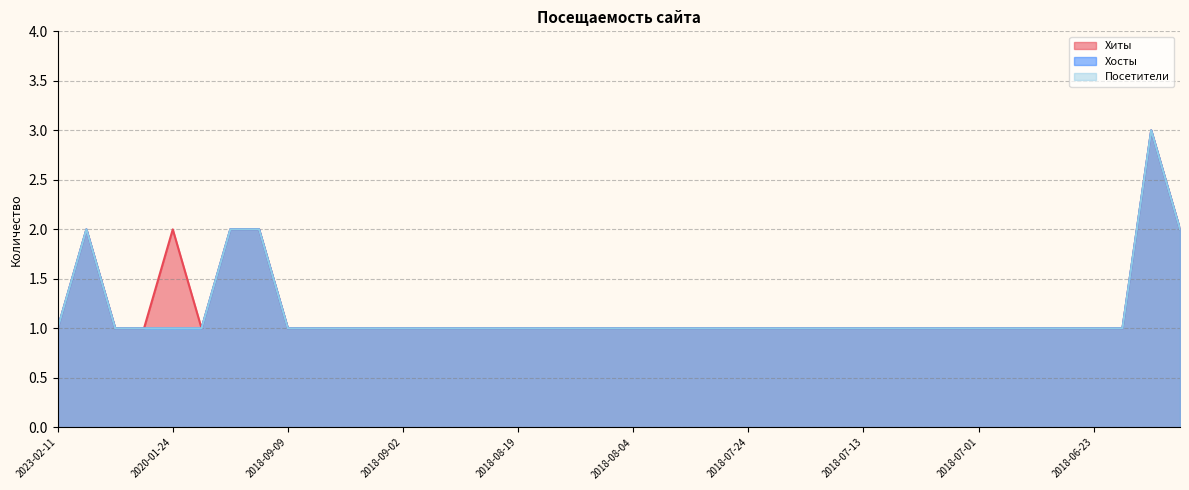

What is the sum of the Хиты values at 2018-07-24 and 2018-09-17?

3